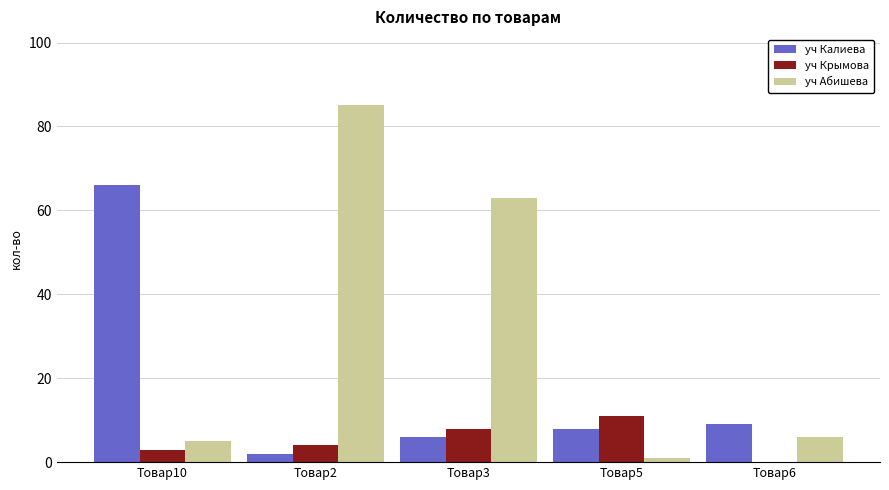

Which category has the highest value across all series?

Товар2